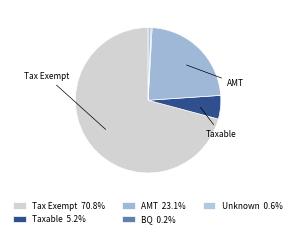

Rank the categories by value from highest to lowest.

Tax Exempt, AMT, Taxable, Unknown, BQ